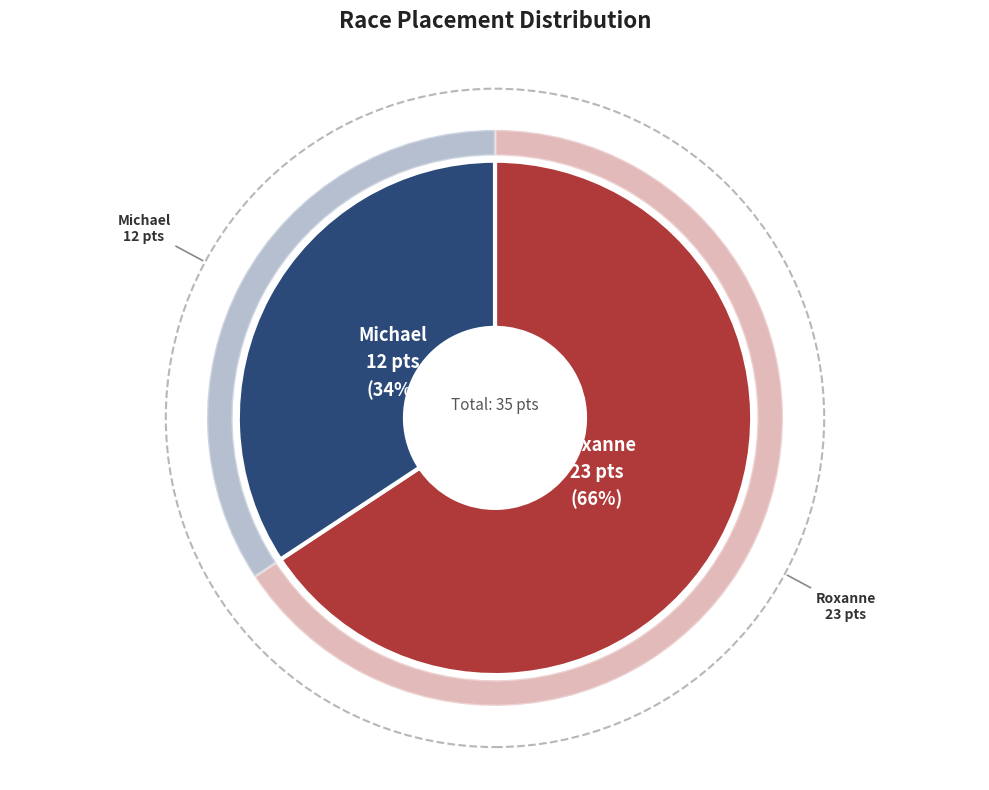

What is the change in value from Roxanne to Michael?

-11